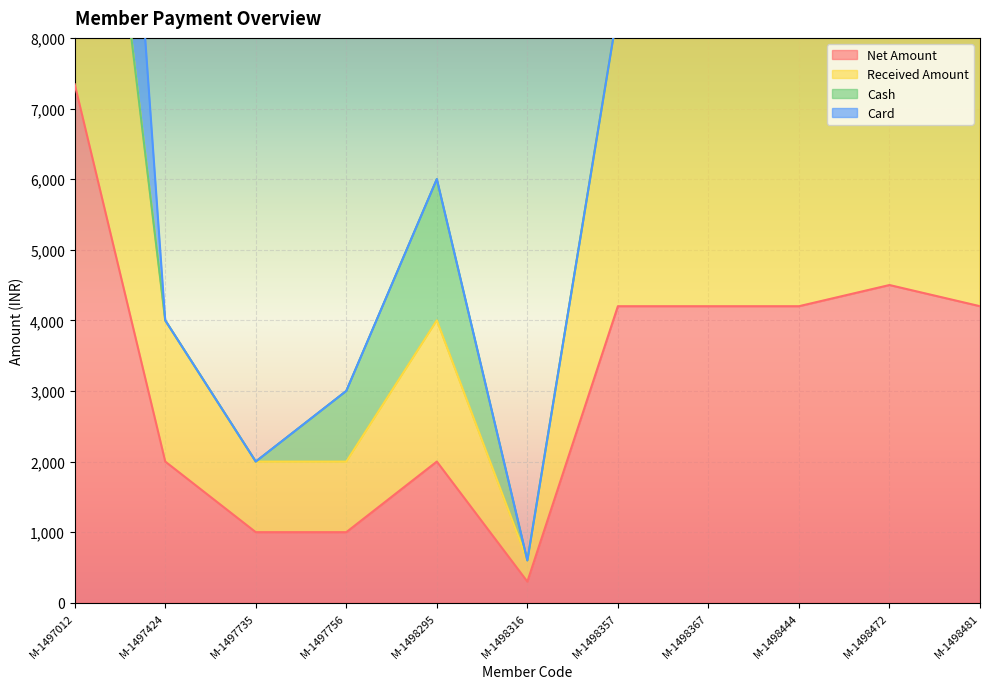

How many interior local valleys does the Received Amount series have?

1